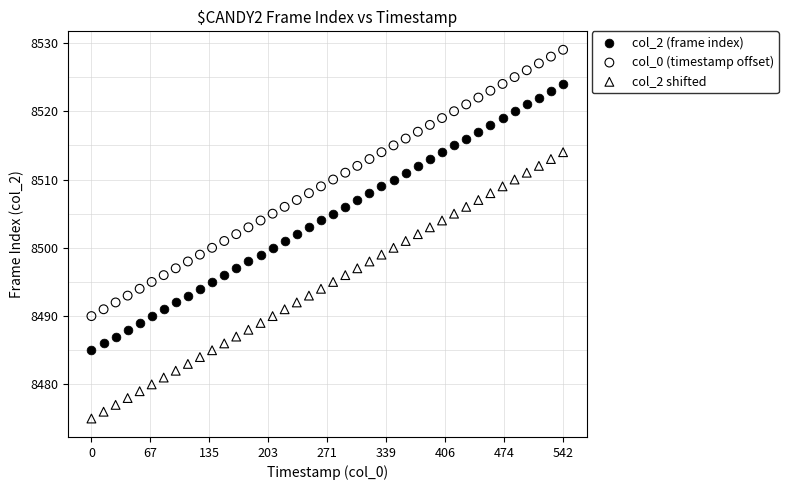

Which series reaches the minimum Y coordinate?

col_2 shifted